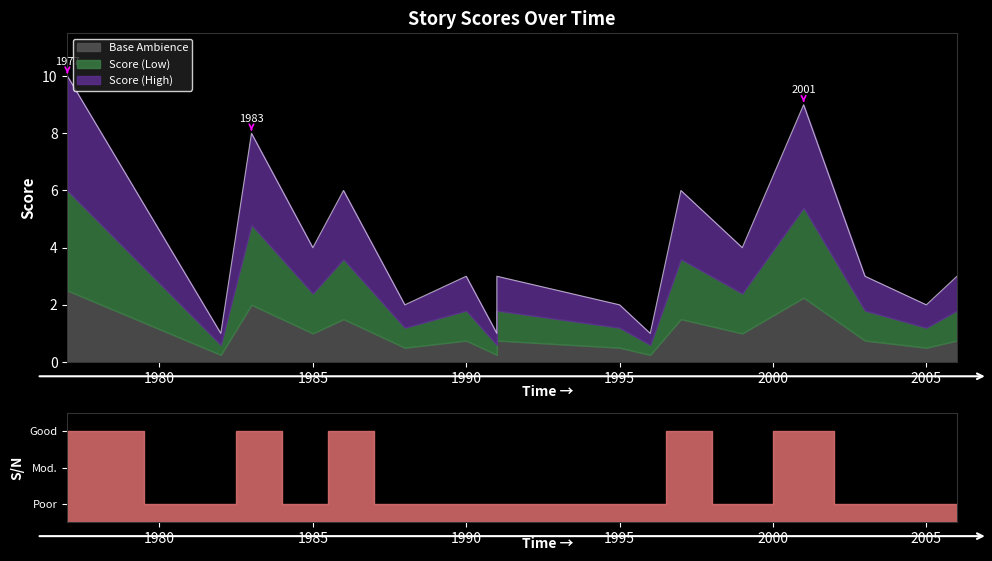

What is the sum of the values at 1983 and 1995?

10